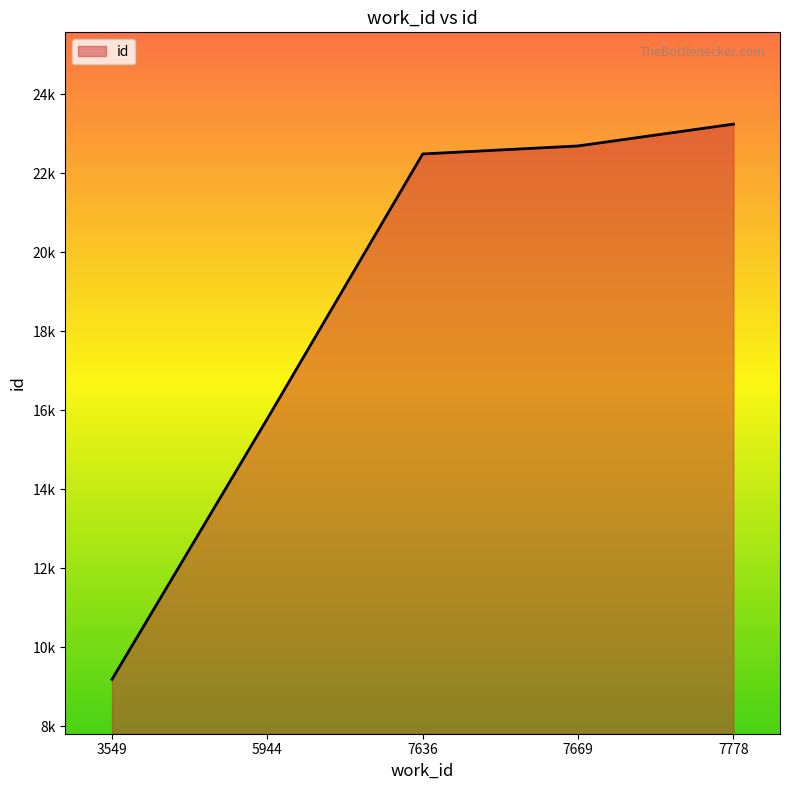

What is the value of the 2nd point from the left?

15782